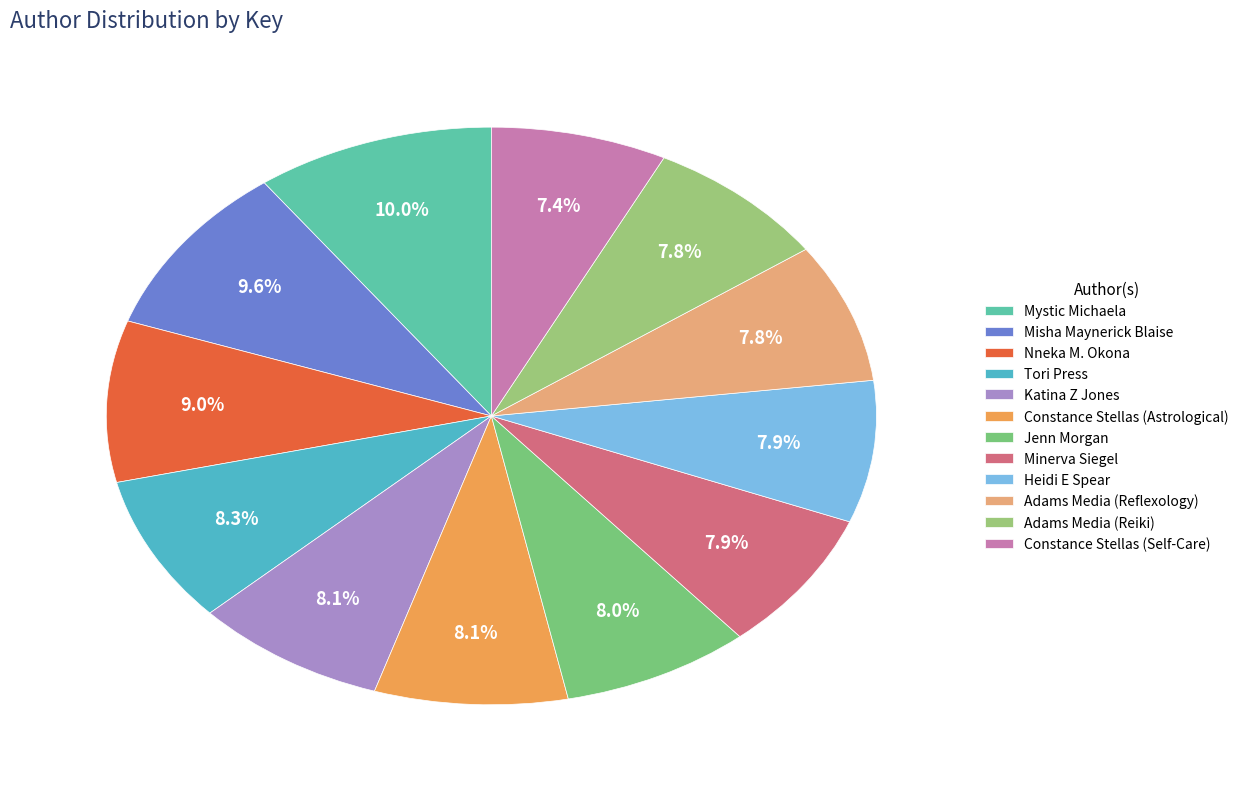

How many segments does this pie chart have?

12